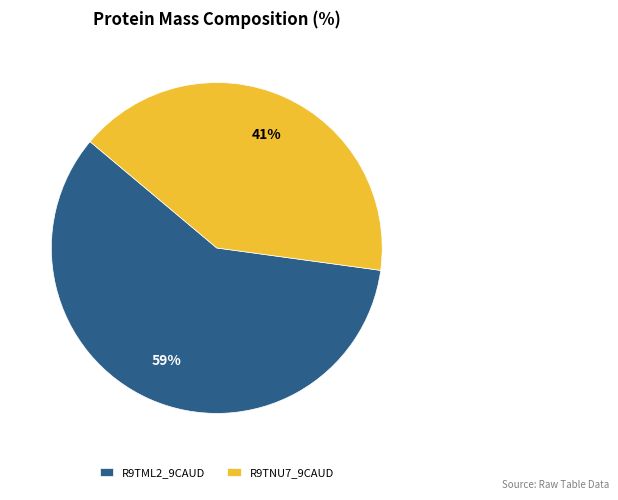

Count the number of slices in the pie.

2